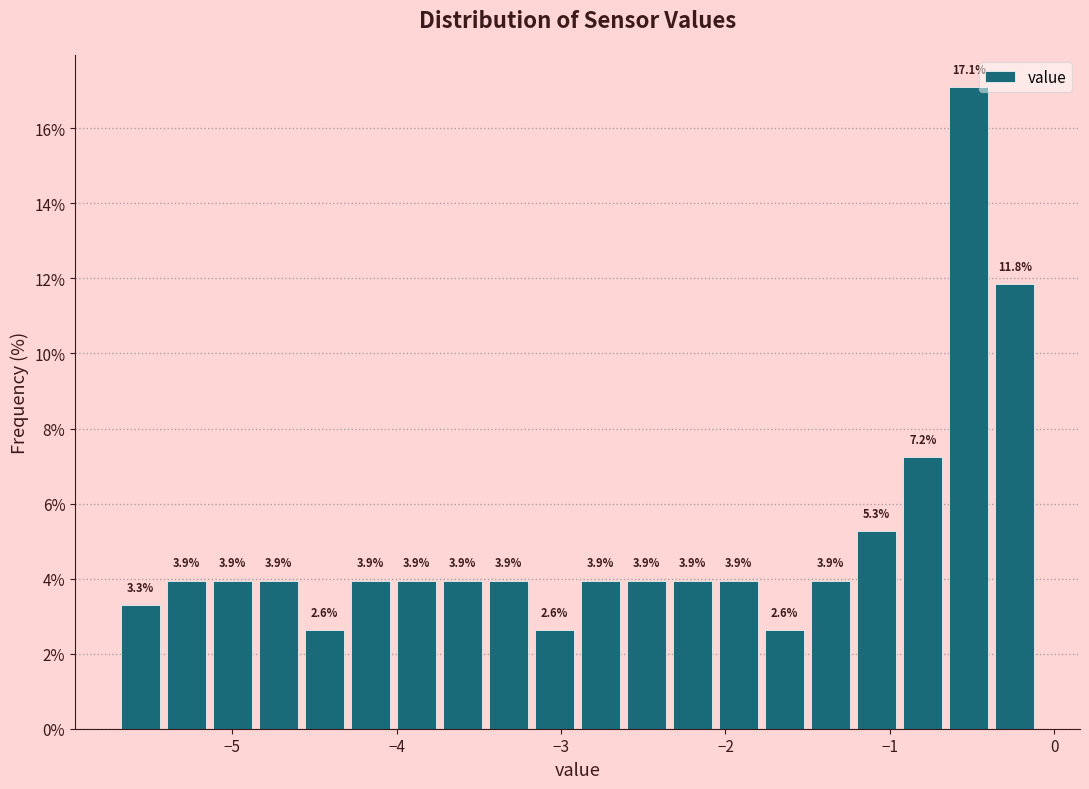

Around what value on the x-axis is the tallest bar? Give the approximate position of its centre, as read against the axis.

-0.5